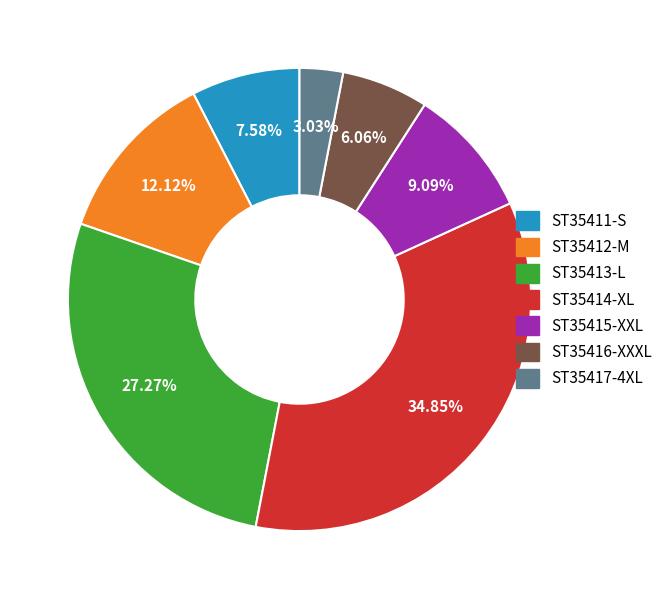

Between ST35411-S and ST35415-XXL, which is larger?

ST35415-XXL